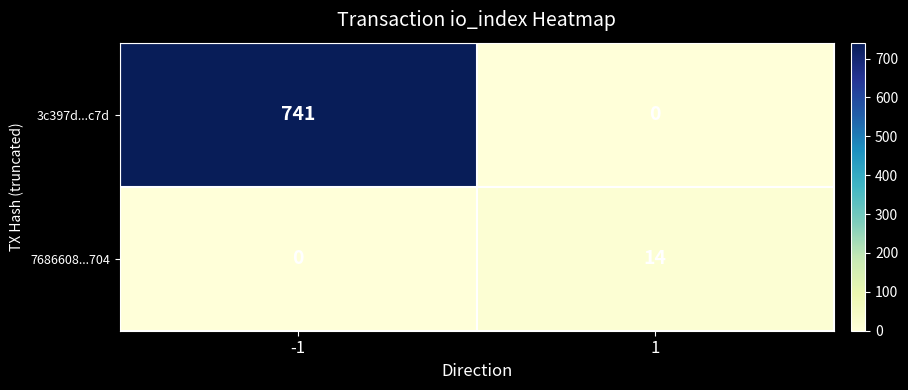

What is the difference between the 3c397d...c7d values at -1 and 1?

741